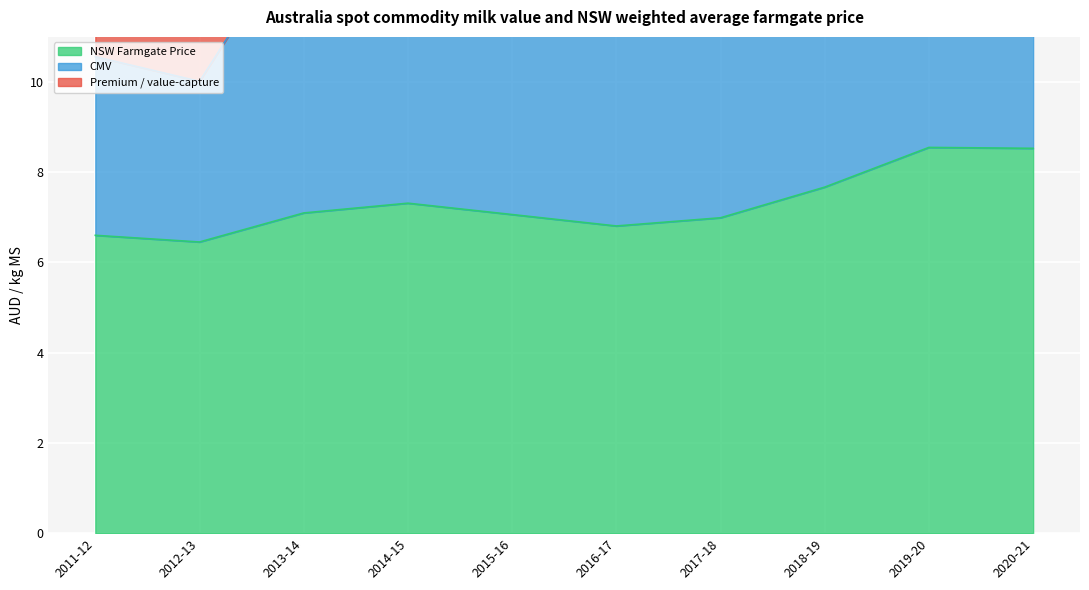

True or false: CMV and Premium / value-capture intersect in this chart.

False